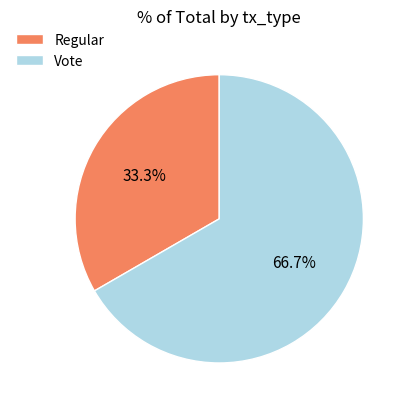

How much of the chart is everything except Regular?

66.7%